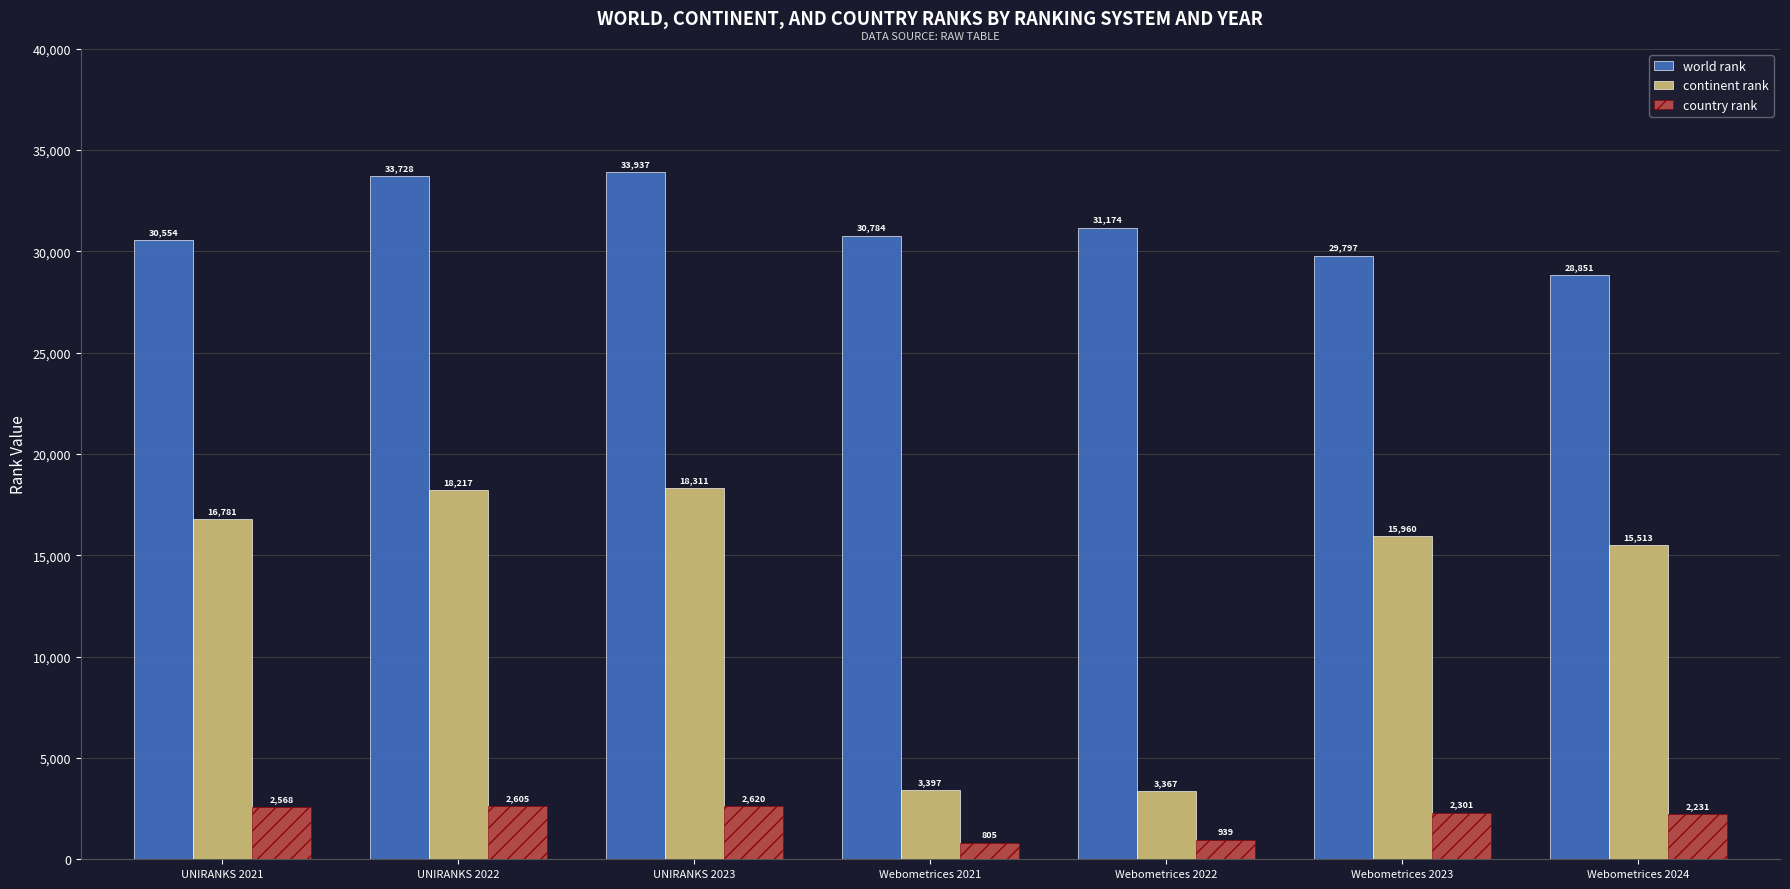

Between UNIRANKS 2021 and Webometrices 2021, which series saw the biggest shift?

continent rank